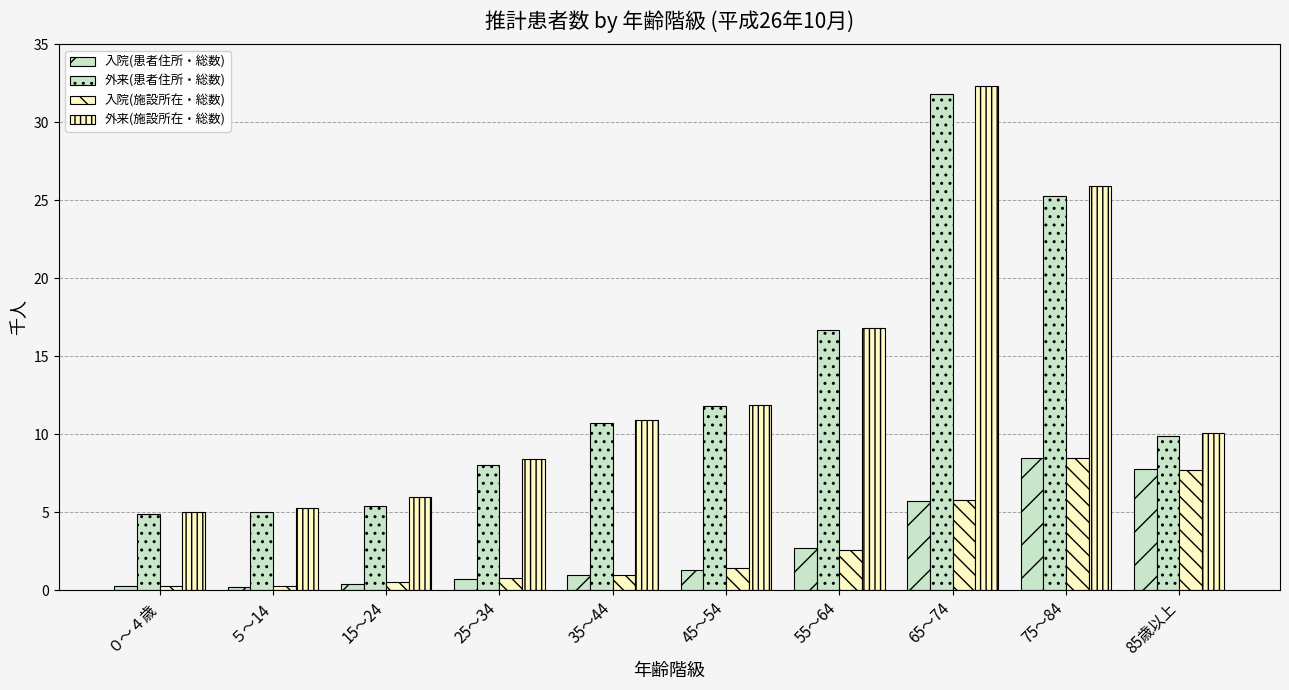

Which series changed the most between ０～４歳 and 55～64?

外来(施設所在・総数)